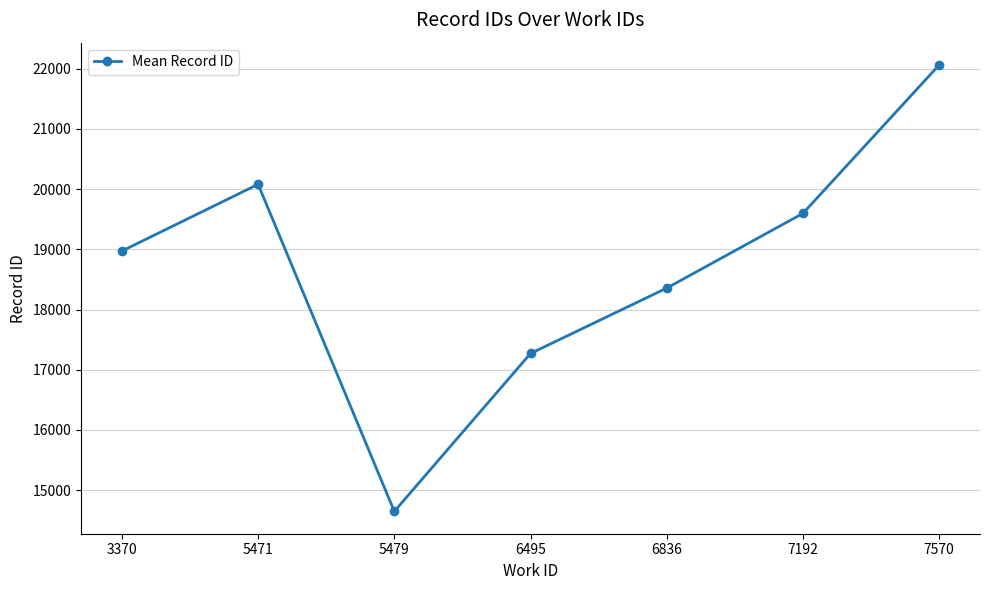

Rank the categories by value from highest to lowest.

7570, 5471, 7192, 3370, 6836, 6495, 5479